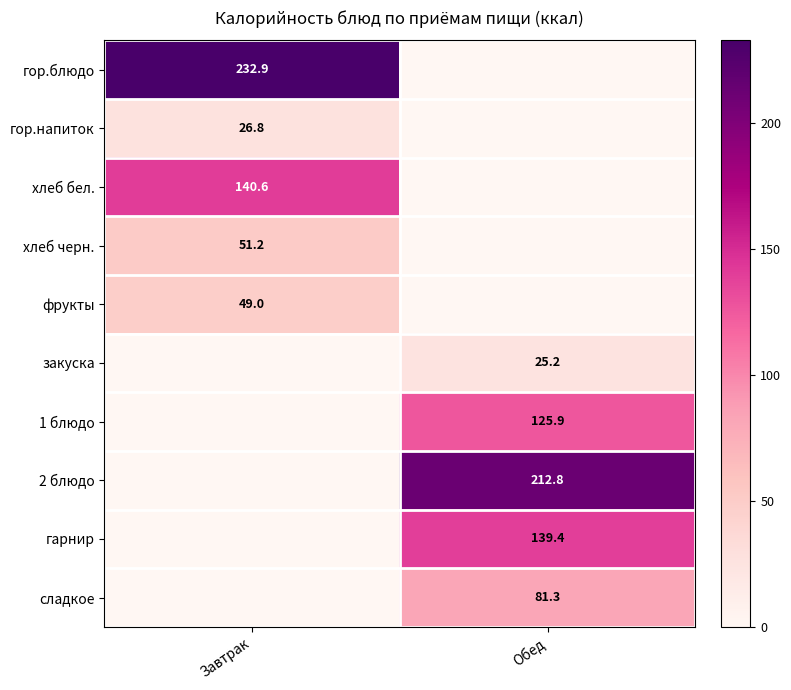

At which category is the sum across all series the highest?

Обед